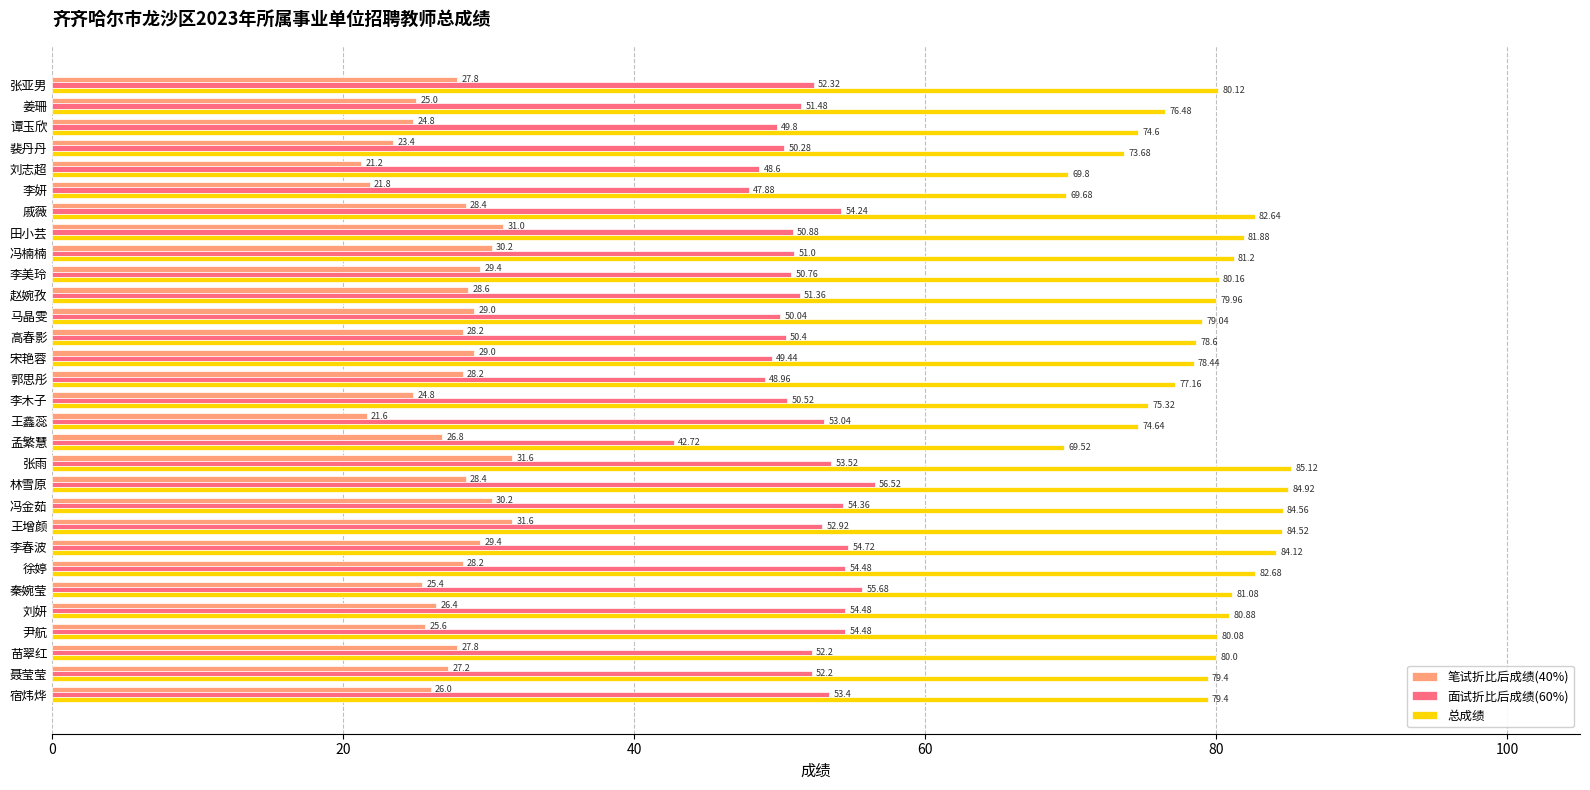

What is the difference between the maximum and second lowest values in the 面试折比后成绩(60%) series?

8.6